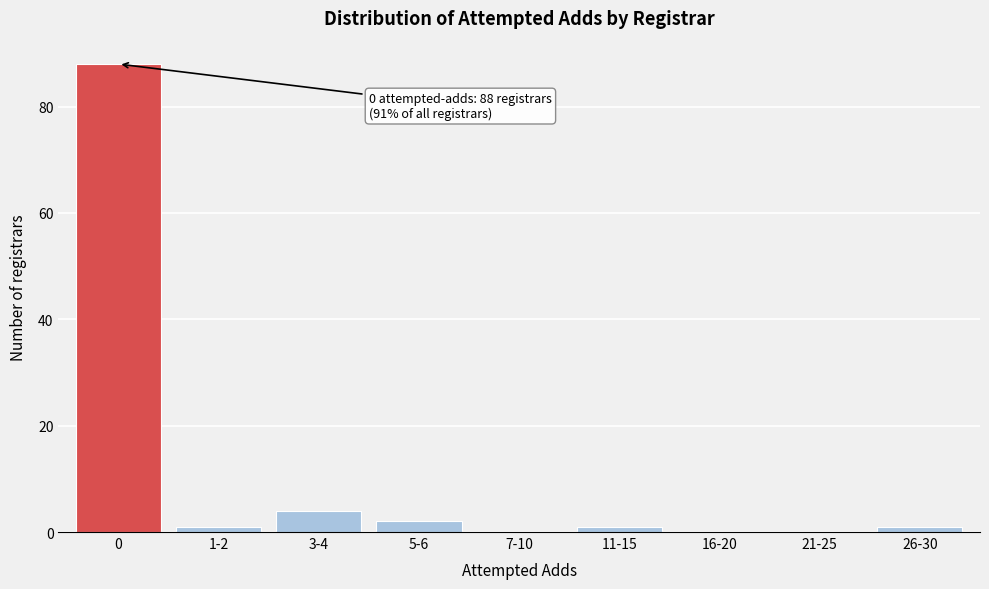

Reading left to right, what are all the values shown in this chart?

0=88	1-2=1	3-4=4	5-6=2	7-10=0	11-15=1	16-20=0	21-25=0	26-30=1